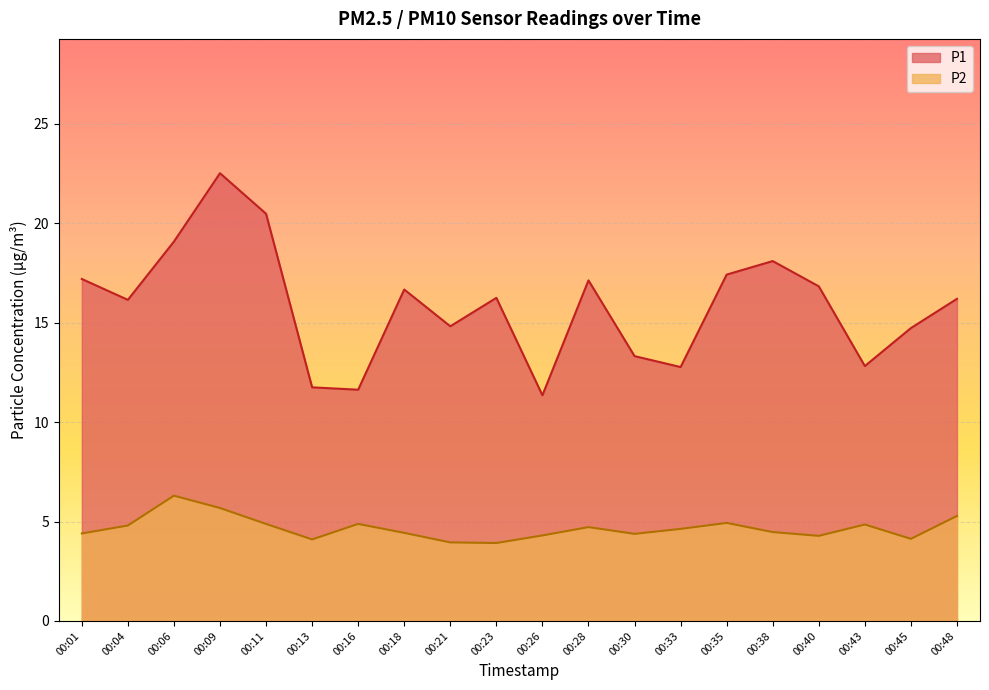

Reading left to right, list all the values displayed in this chart.

P1: 17.2	16.1	19.1	22.5	20.5	11.8	11.6	16.7	14.8	16.2	11.3	17.1	13.3	12.8	17.4	18.1	16.8	12.8	14.7	16.2
P2: 4.4	4.8	6.3	5.7	4.9	4.1	4.9	4.4	4.0	3.9	4.3	4.7	4.4	4.6	4.9	4.5	4.3	4.8	4.1	5.3